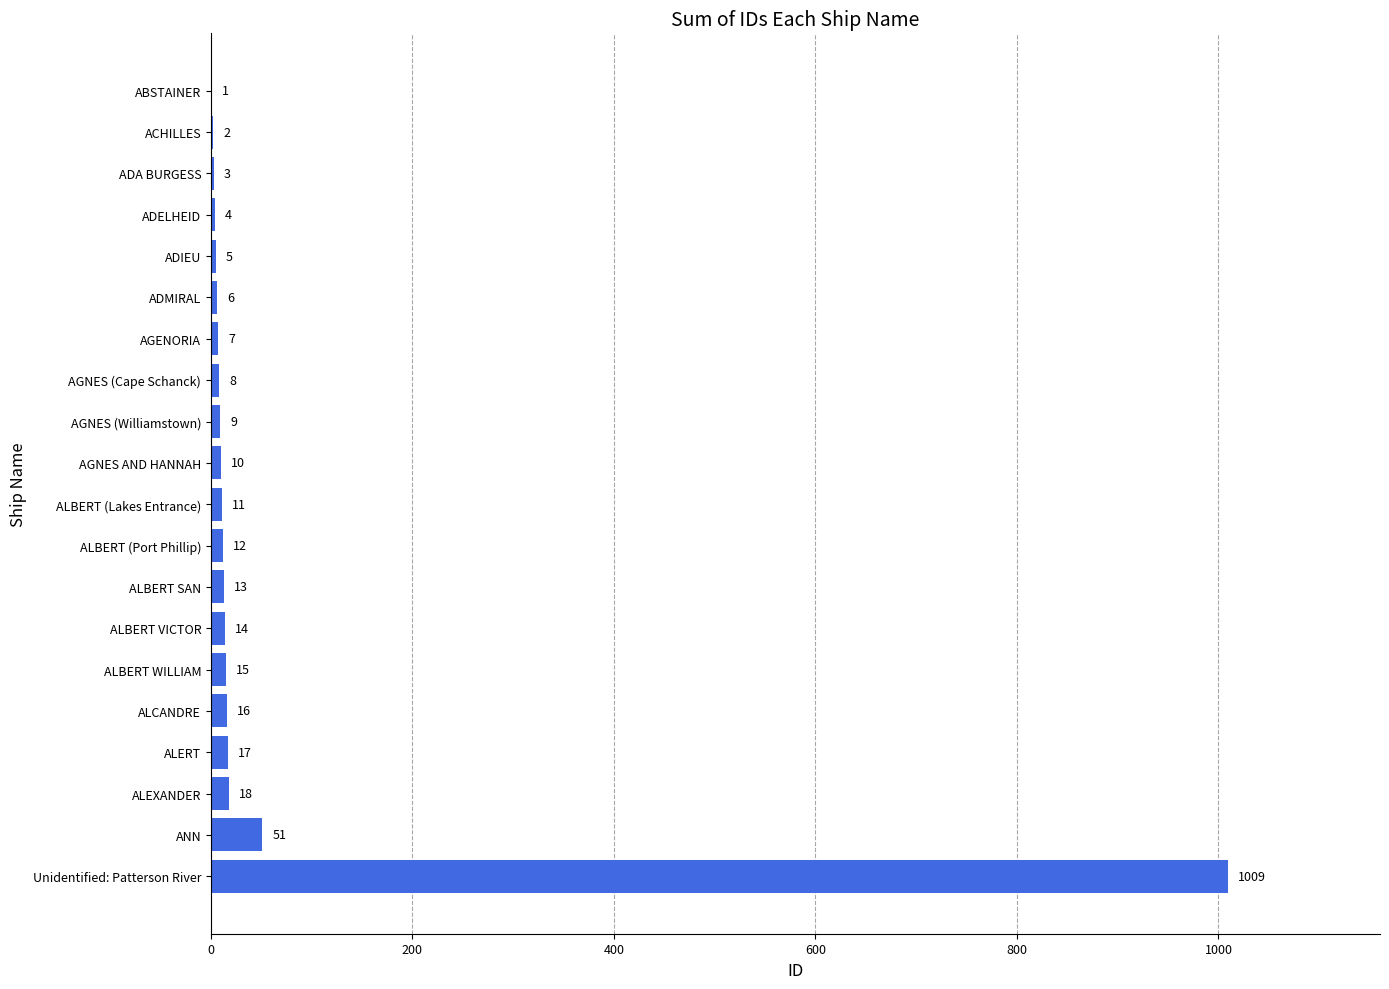

Where is the data nearest to the value 505?

ANN